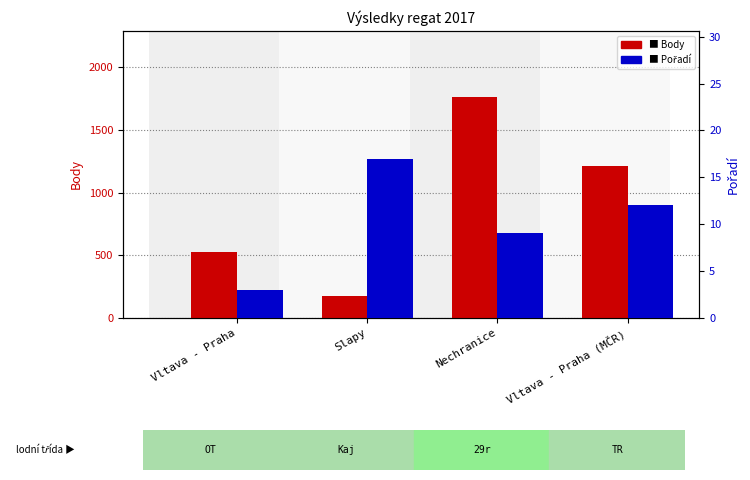

How many groups of bars are there?

4